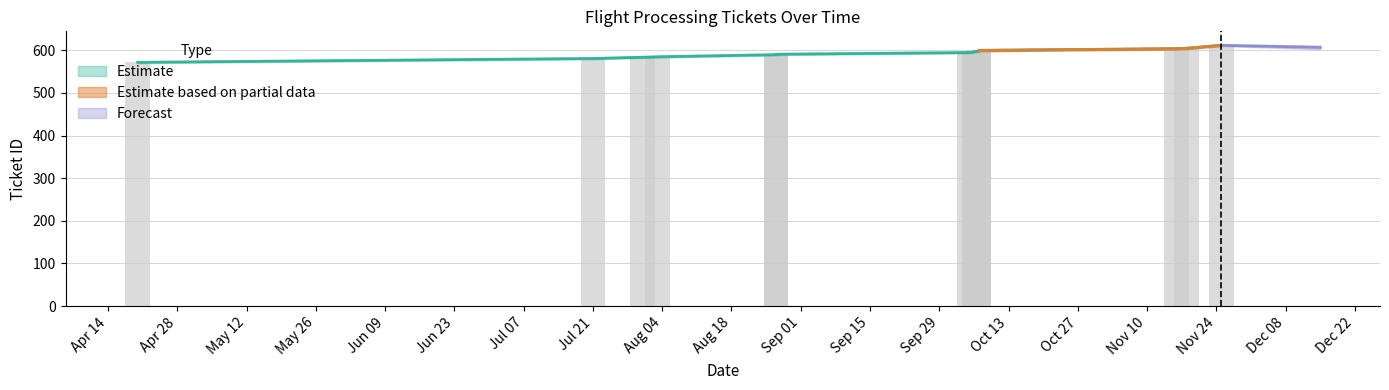

Rank the categories by Estimate value from highest to lowest.

2015-11-25, 2015-11-18, 2015-11-16, 2015-10-07, 2015-10-07, 2015-10-07, 2015-10-06, 2015-10-06, 2015-10-05, 2015-08-27, 2015-08-27, 2015-08-03, 2015-07-31, 2015-07-21, 2015-04-20